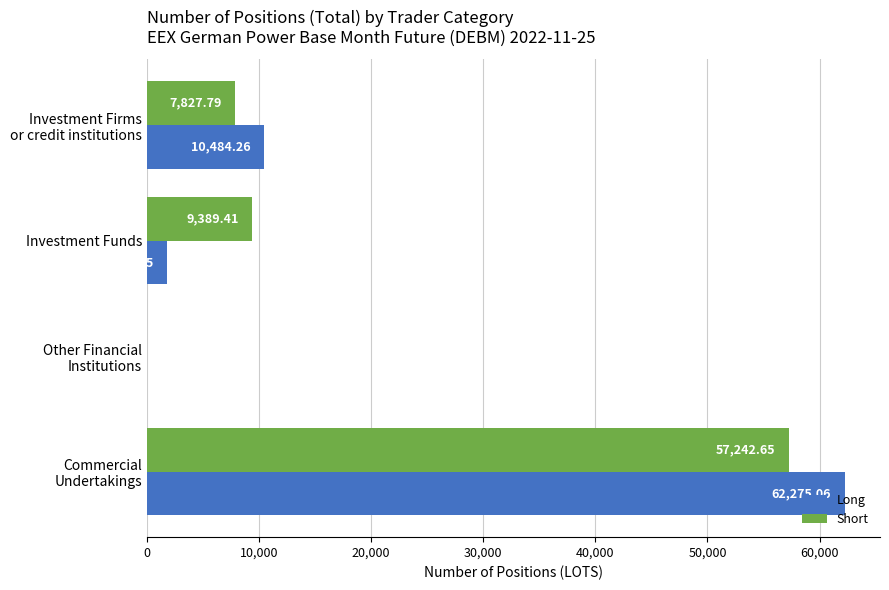

What is the average value of the Short series?

18616.0